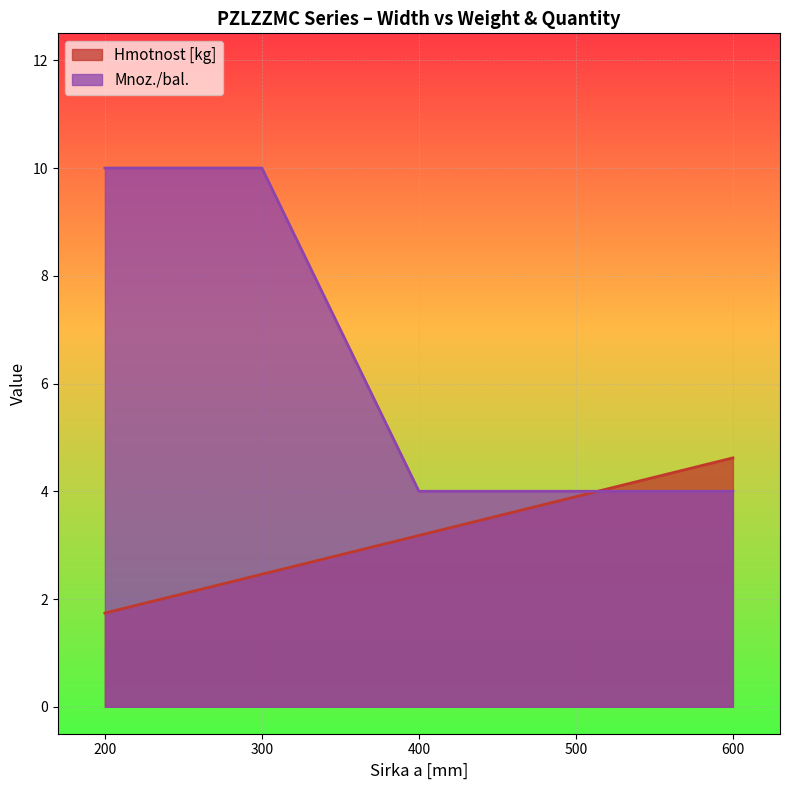

At which label is Hmotnost [kg] closest to 3?

400